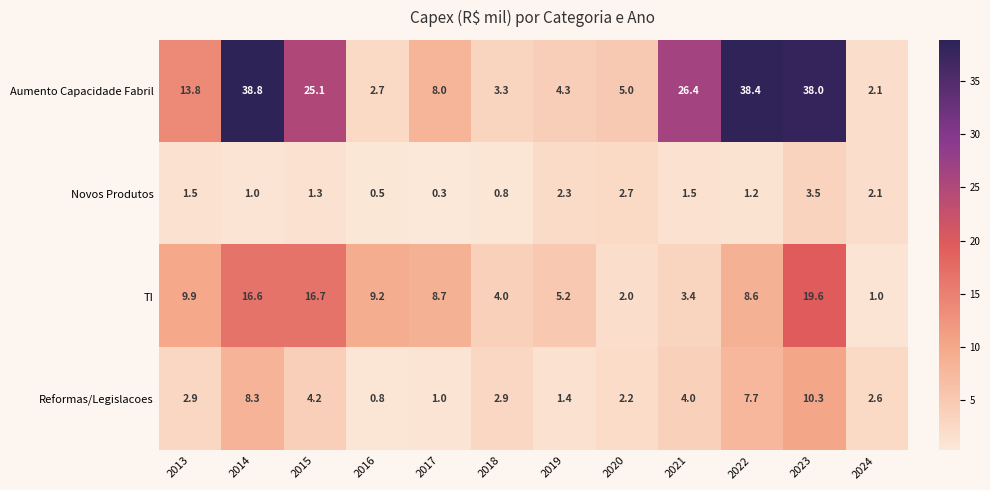

What is the sum of the Novos Produtos values at 2022 and 2016?

1.7